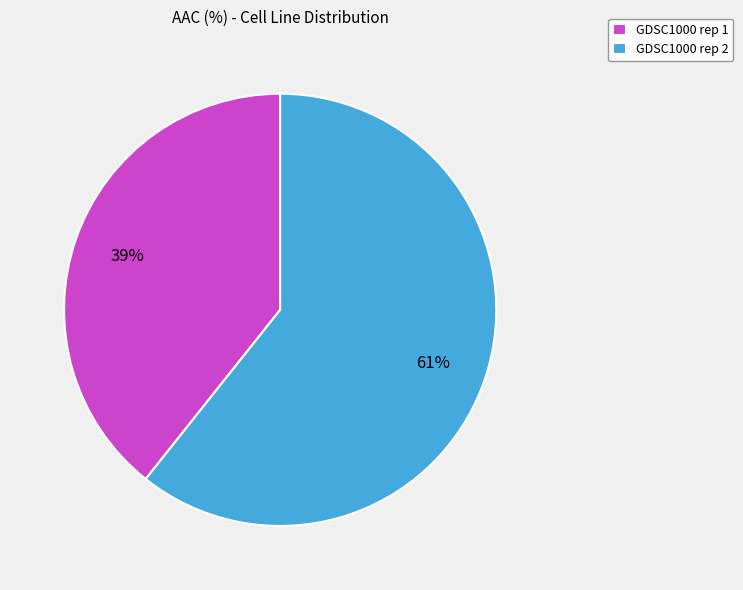

To the nearest percent, what is the combined percentage of GDSC1000 rep 1 and GDSC1000 rep 2?

100%